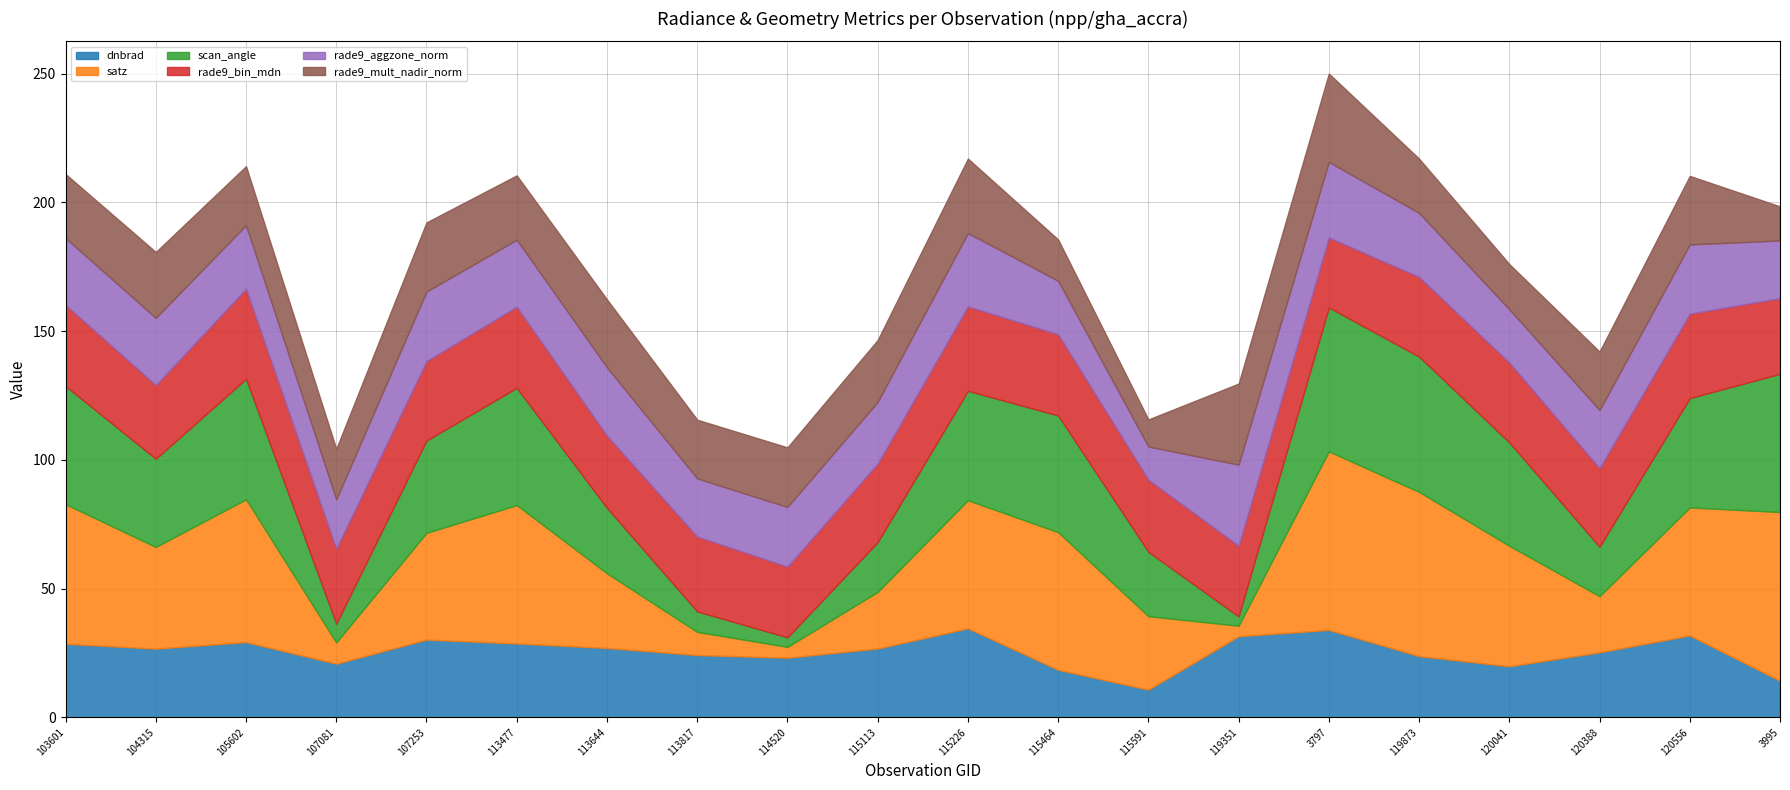

How many lines are shown in the chart?

6